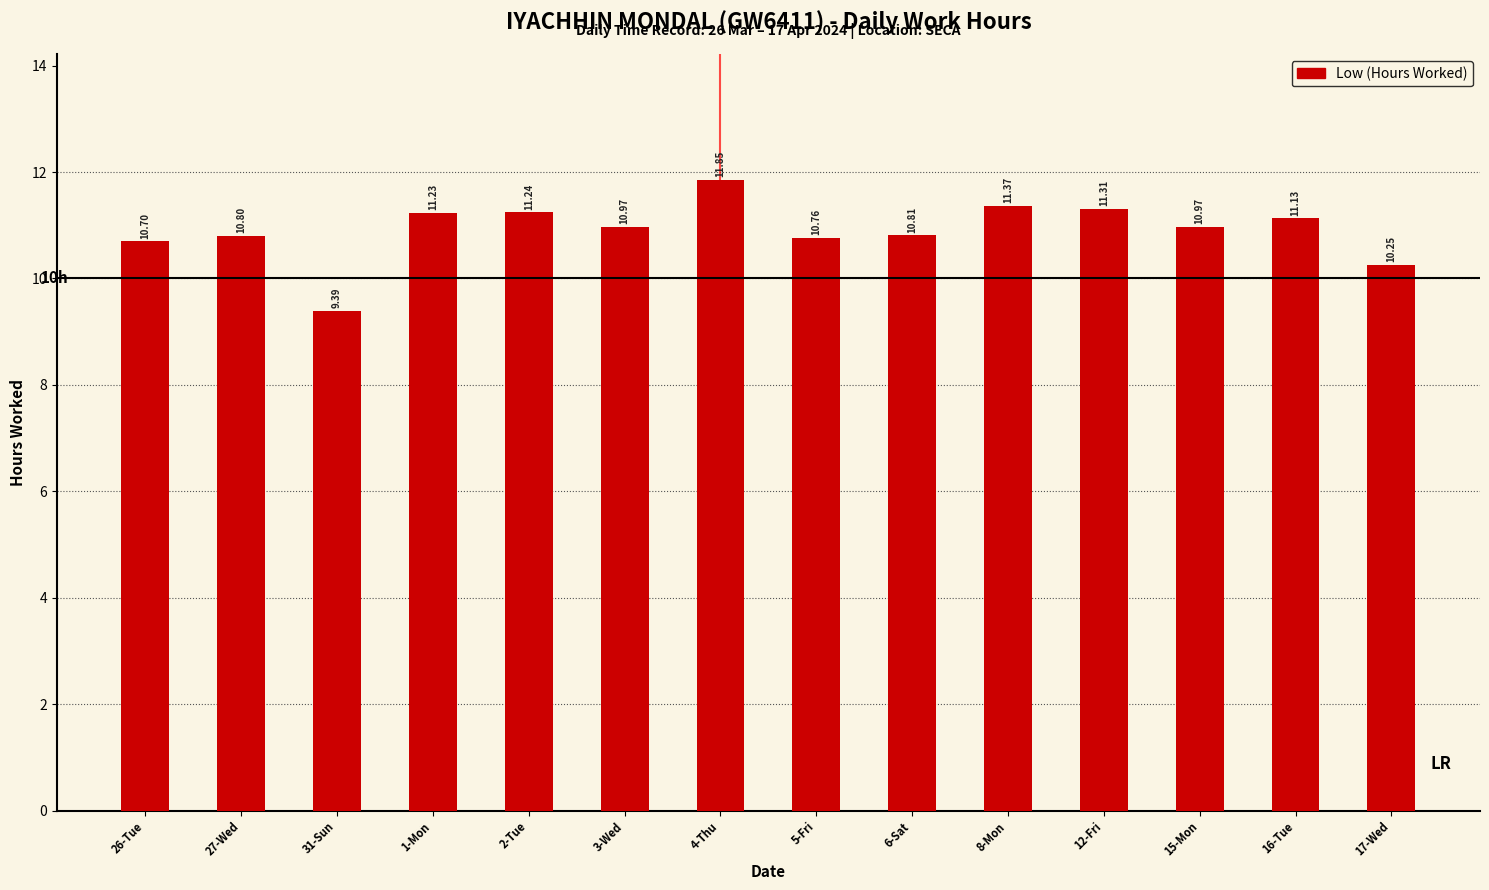

How many distinct data groups are displayed?

1